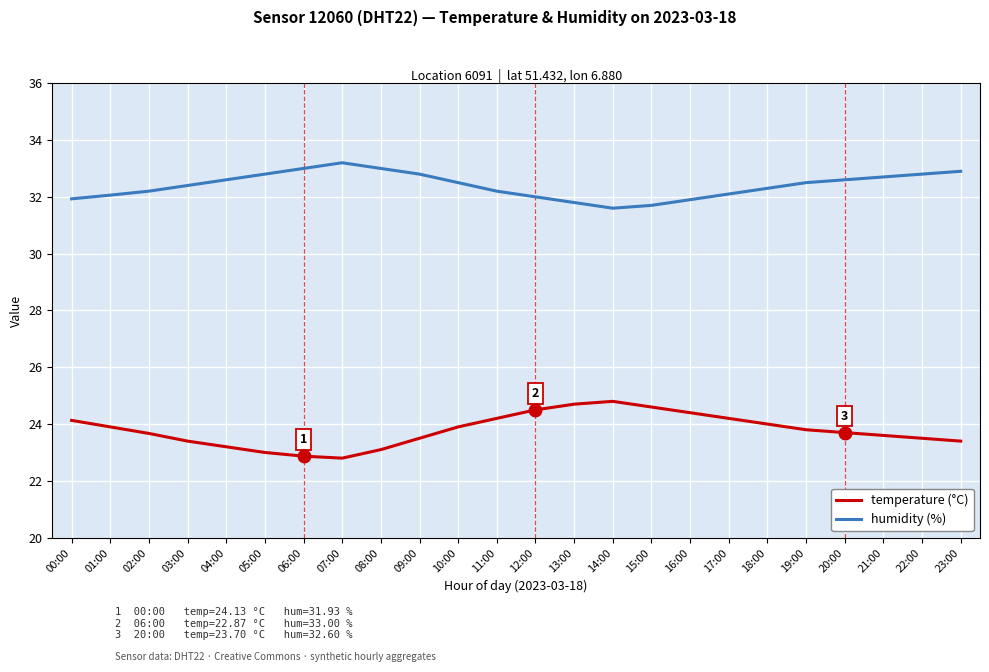

The temperature (°C) series shows 24.2 at 11:00. True or false?

True